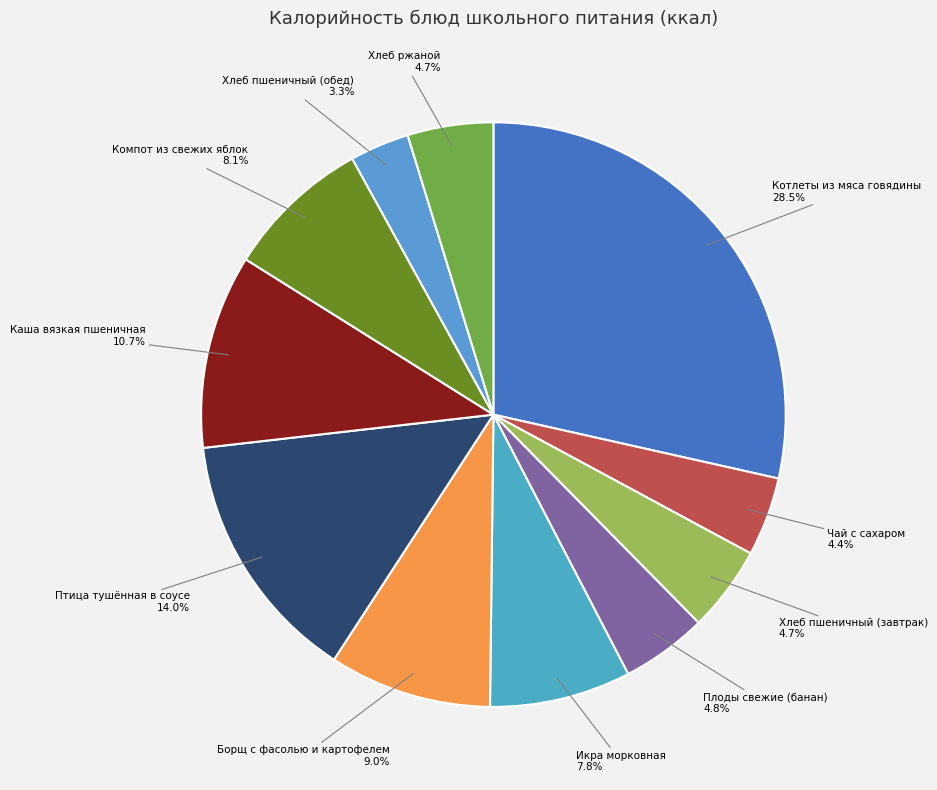

Which slice is the smallest?

Хлеб пшеничный (обед)